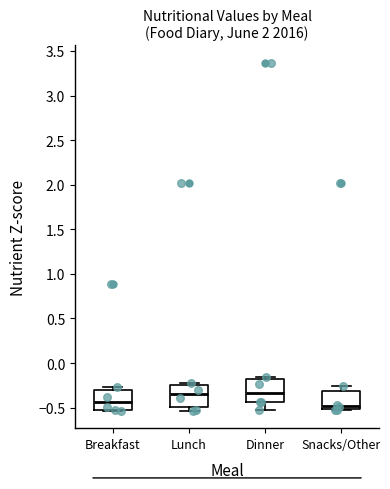

Reading left to right, transcribe this box plot: for each box, give where its median line is, the range the box spans, and where its two whiskers end, as read against the y-axis. The values are not printed on the chart, so give them approximately, as read against the axis.

Breakfast: median -0.45, box -0.50 to -0.30, whiskers -0.55 to -0.25
Lunch: median -0.35, box -0.50 to -0.25, whiskers -0.55 to -0.25 (just above the box's upper edge)
Dinner: median -0.35, box -0.45 to -0.20, whiskers -0.55 to -0.15
Snacks/Other: median -0.50 (just above the box's lower edge), box -0.50 to -0.30, whiskers -0.55 to -0.25